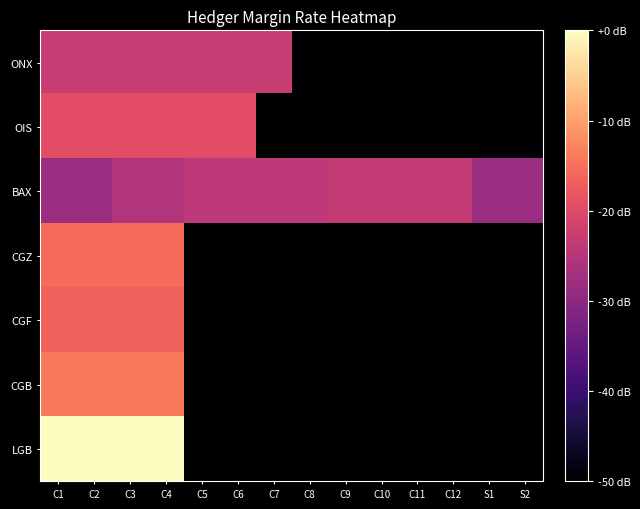

Where is CGB nearest to the value -13?

C1